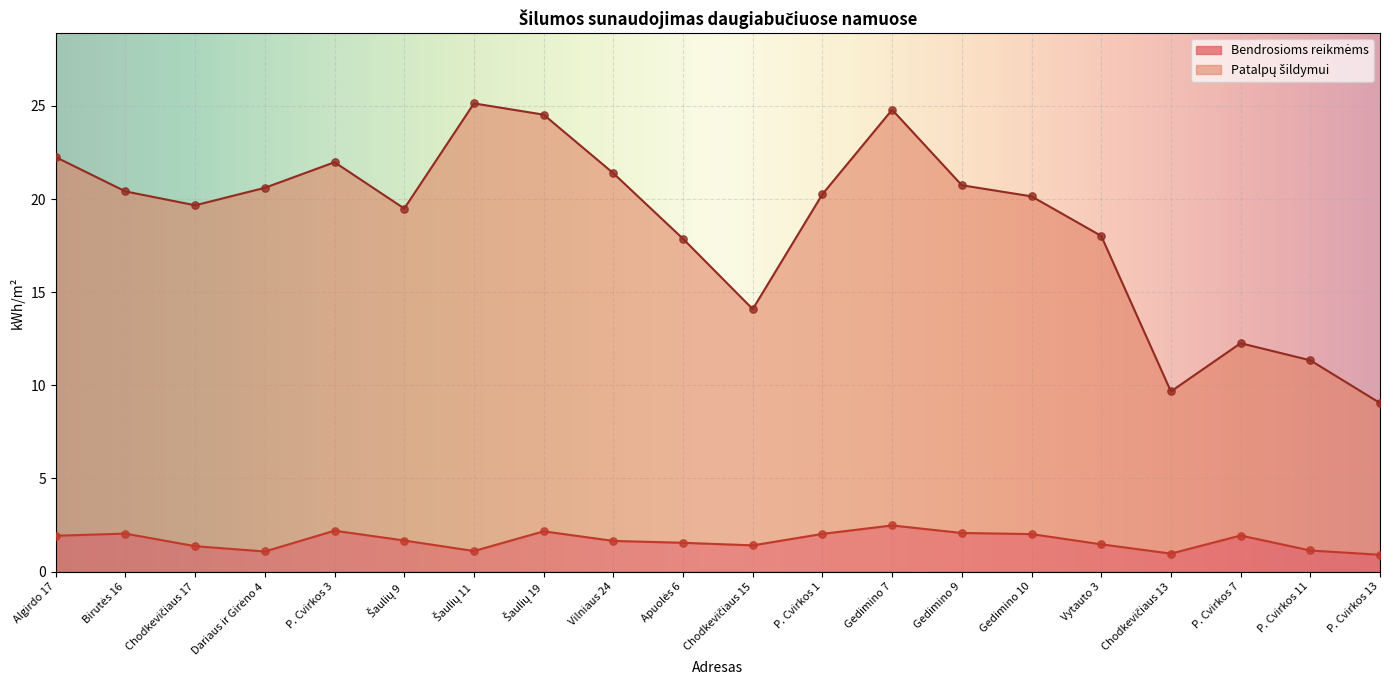

Which series has the widest spread of Y values?

Patalpų šildymui